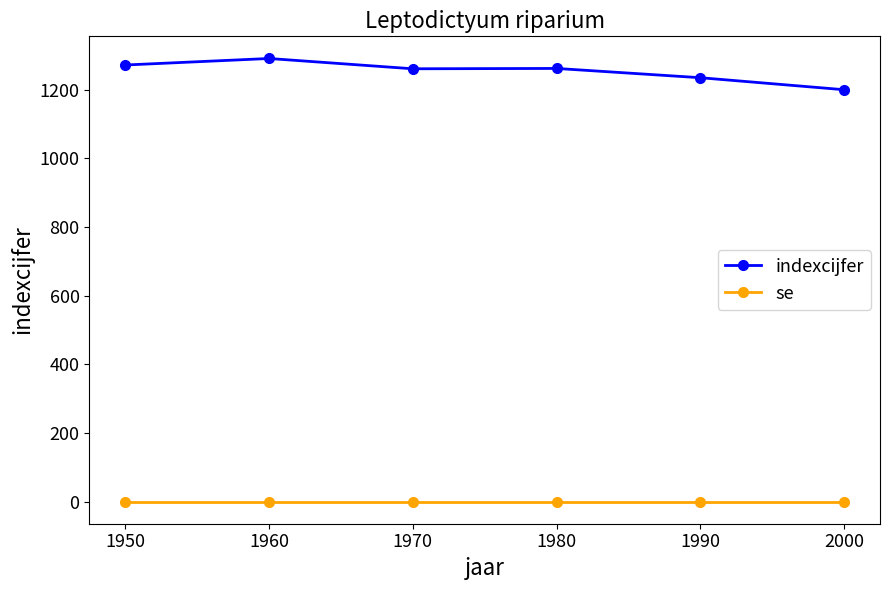

At how many categories does at least one series exceed 696?

6